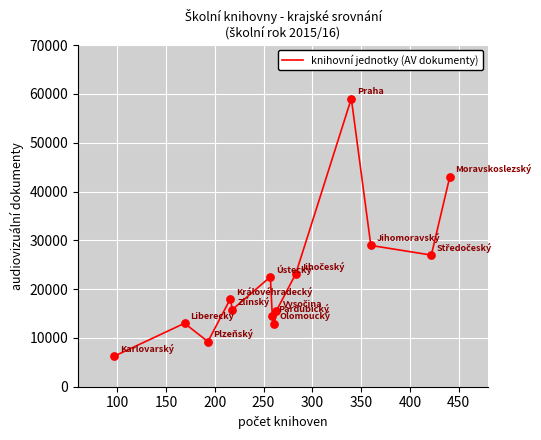

What is the difference between the maximum and minimum values?

52810